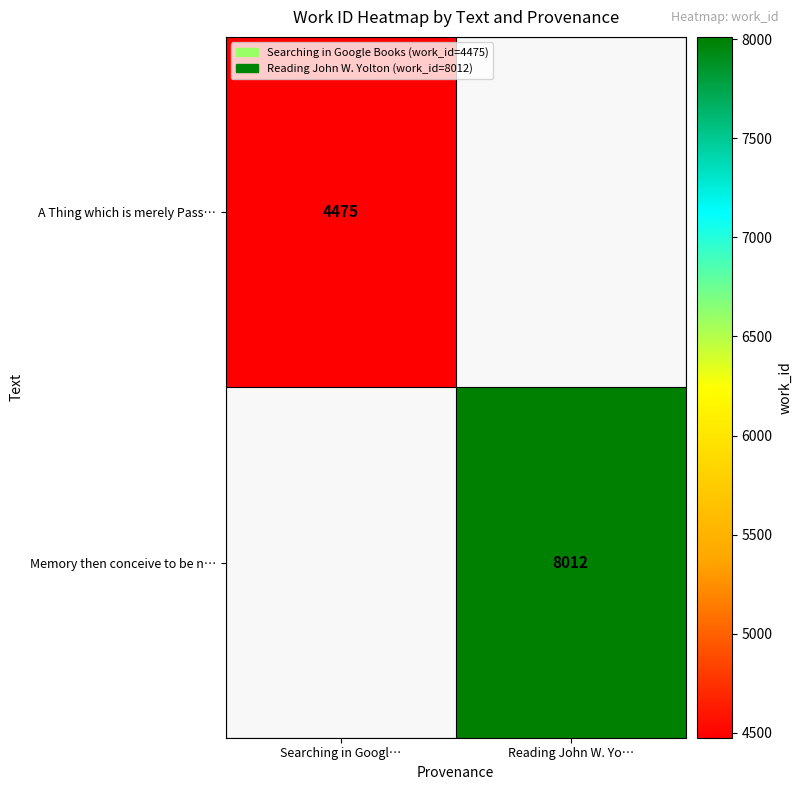

The Memory then conceive to be n… series shows 4578 at Reading John W. Yo…. True or false?

False